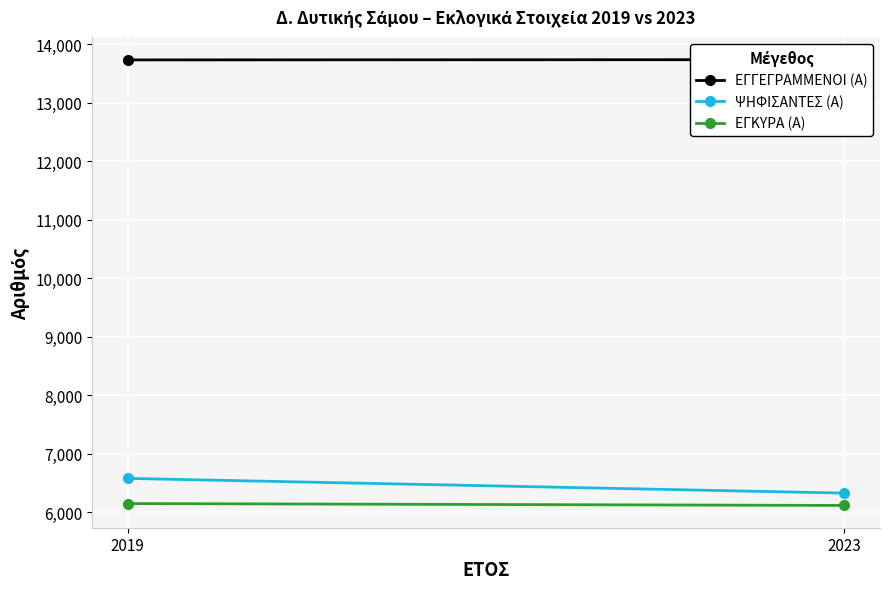

Which series has the widest spread of values?

ΨΗΦΙΣΑΝΤΕΣ (Α)